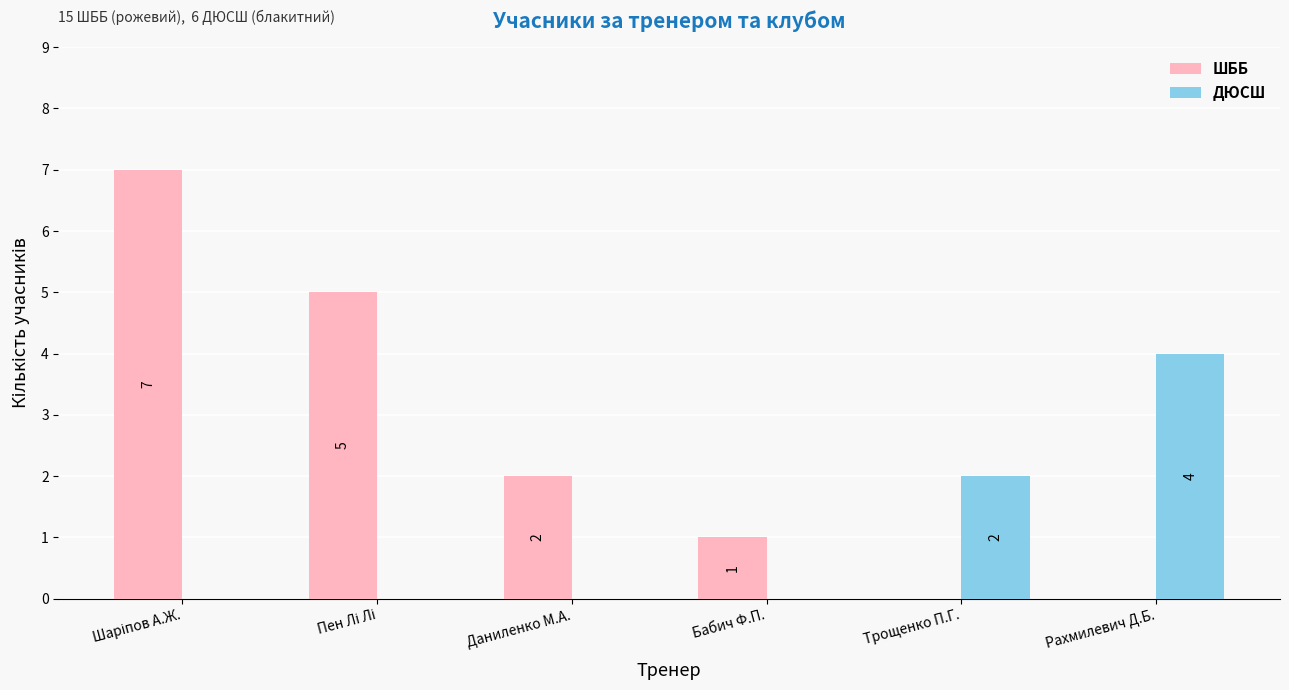

What are all the series names shown in the legend?

ШББ, ДЮСШ